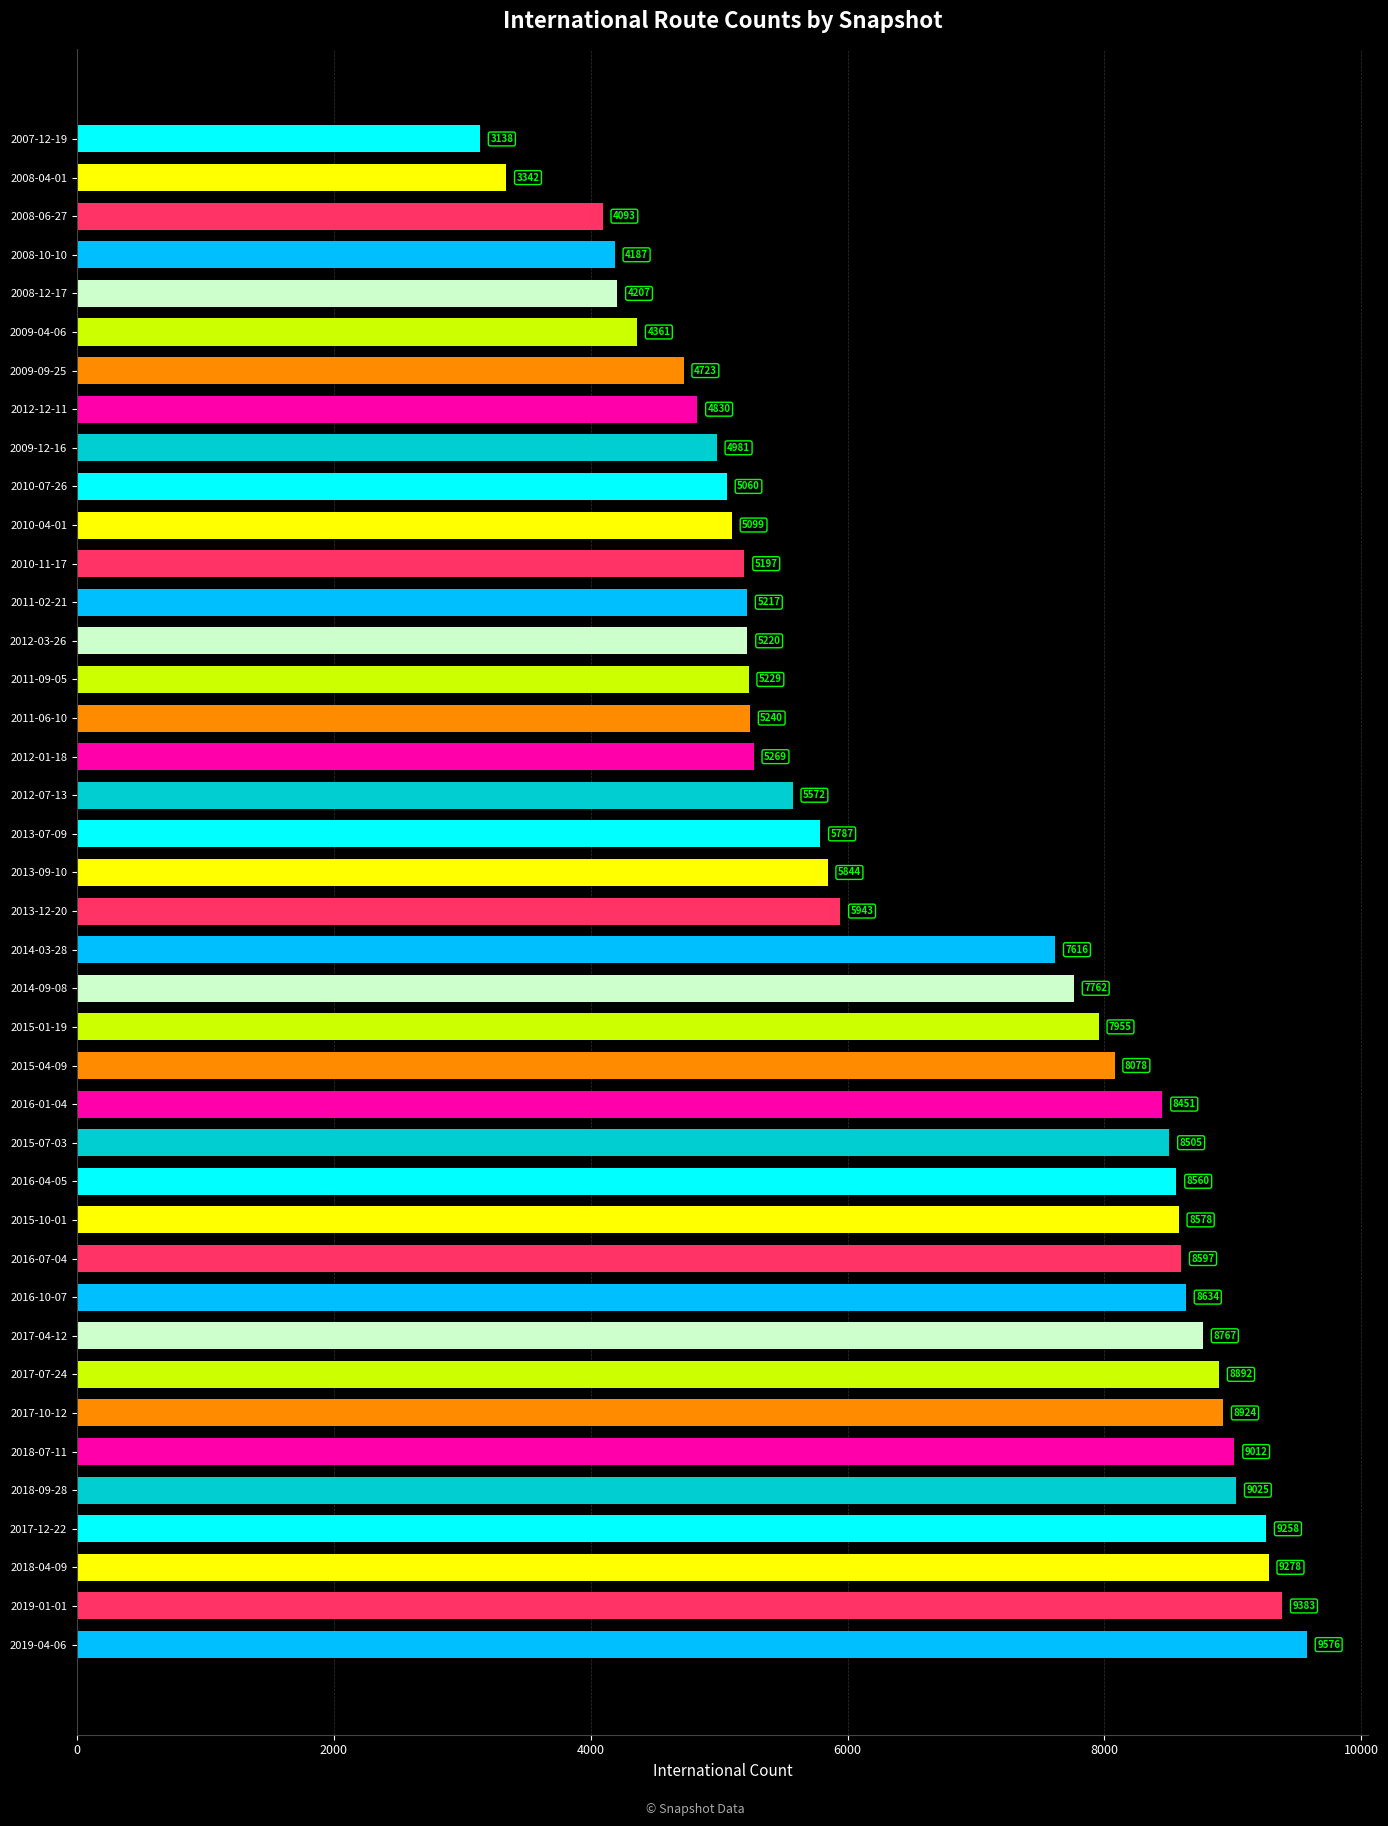

Rank the categories by value from lowest to highest.

2007-12-19, 2008-04-01, 2008-06-27, 2008-10-10, 2008-12-17, 2009-04-06, 2009-09-25, 2012-12-11, 2009-12-16, 2010-07-26, 2010-04-01, 2010-11-17, 2011-02-21, 2012-03-26, 2011-09-05, 2011-06-10, 2012-01-18, 2012-07-13, 2013-07-09, 2013-09-10, 2013-12-20, 2014-03-28, 2014-09-08, 2015-01-19, 2015-04-09, 2016-01-04, 2015-07-03, 2016-04-05, 2015-10-01, 2016-07-04, 2016-10-07, 2017-04-12, 2017-07-24, 2017-10-12, 2018-07-11, 2018-09-28, 2017-12-22, 2018-04-09, 2019-01-01, 2019-04-06